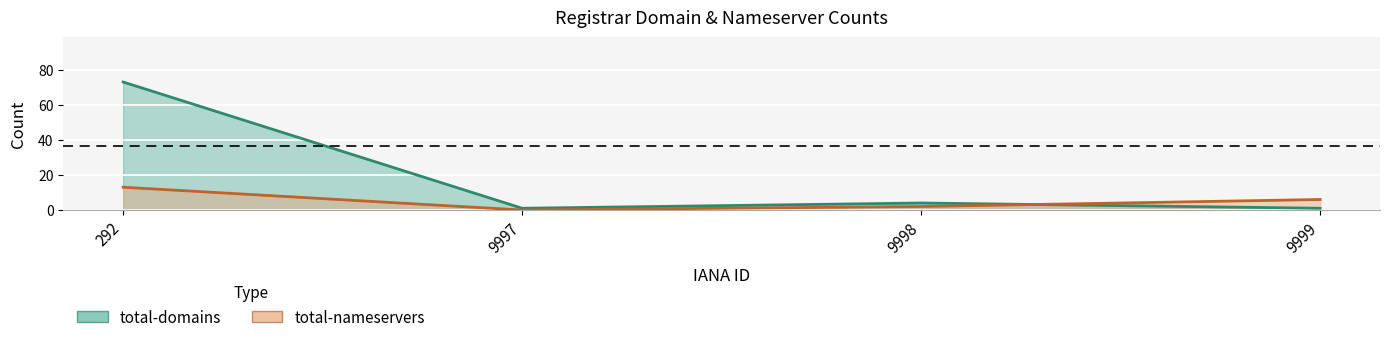

Which series has the largest range (max minus min)?

total-domains